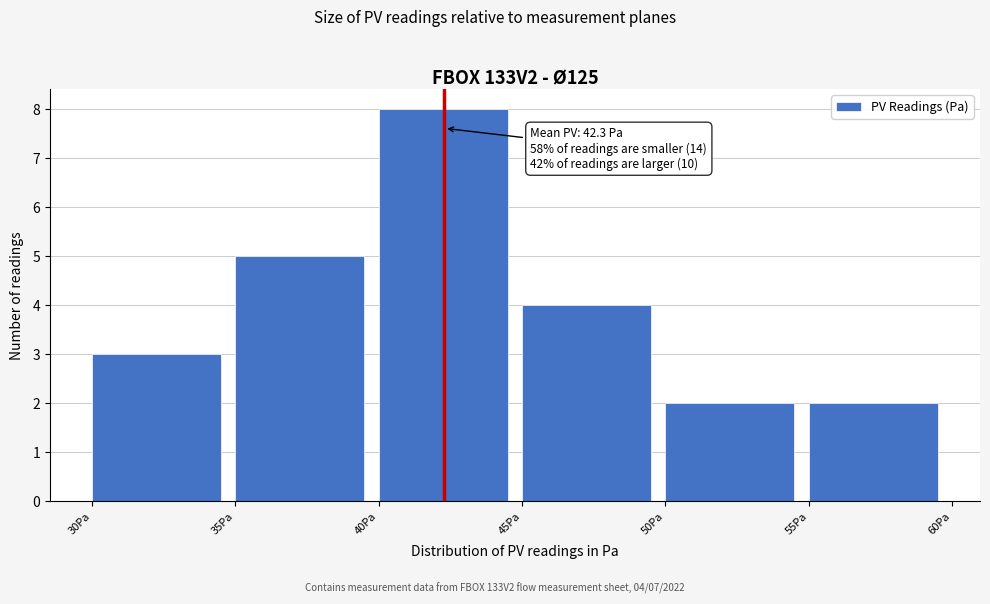

Which range on the x-axis has the tallest bar?

40 to 45